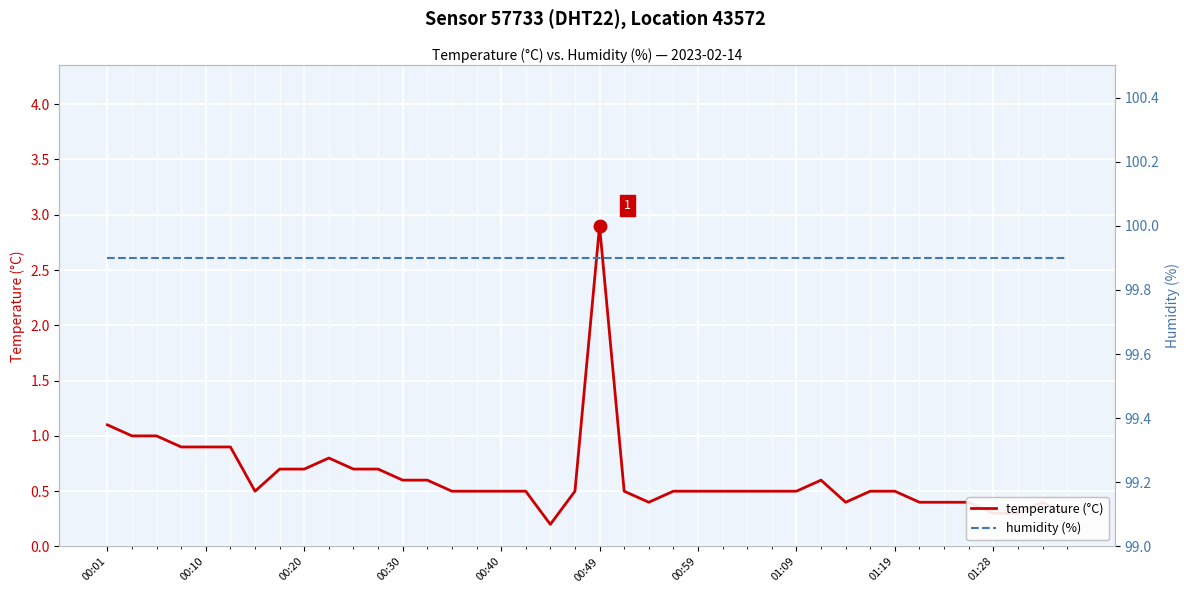

Is it true that humidity (%) equals 23.1 at 25?

False